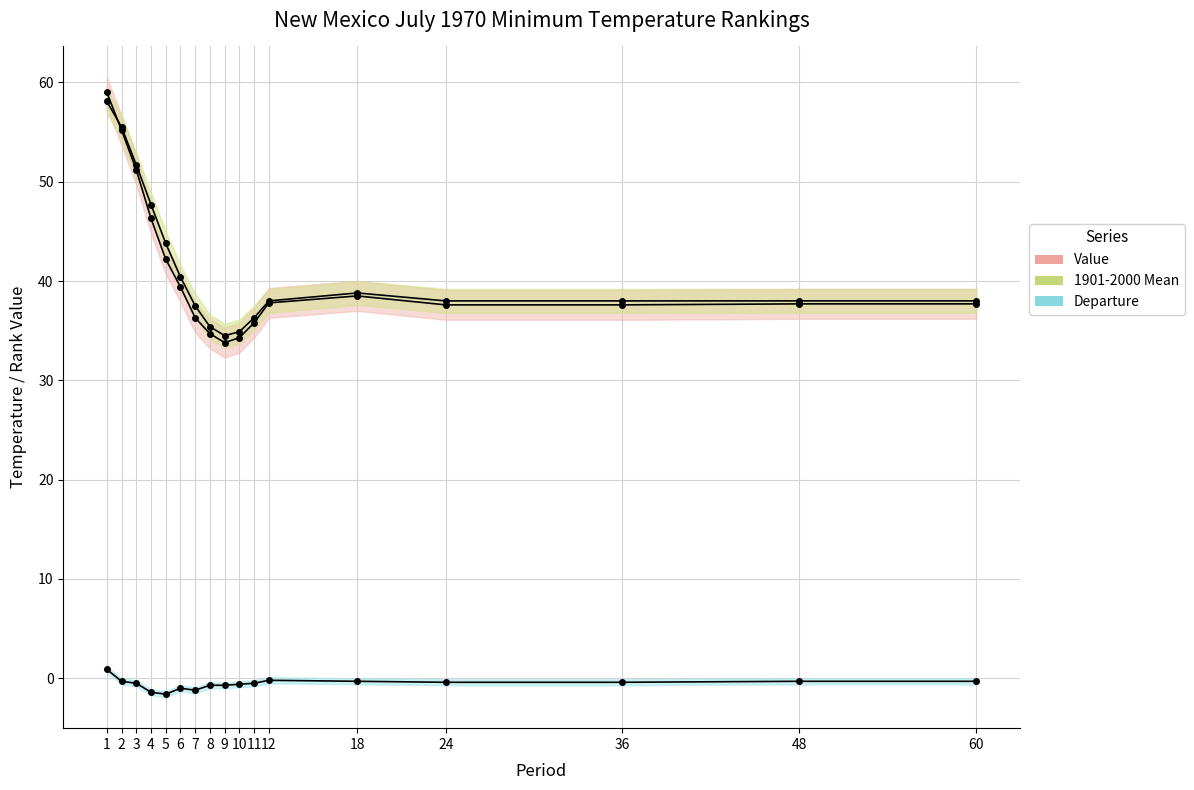

Does the chart have visible grid lines?

Yes